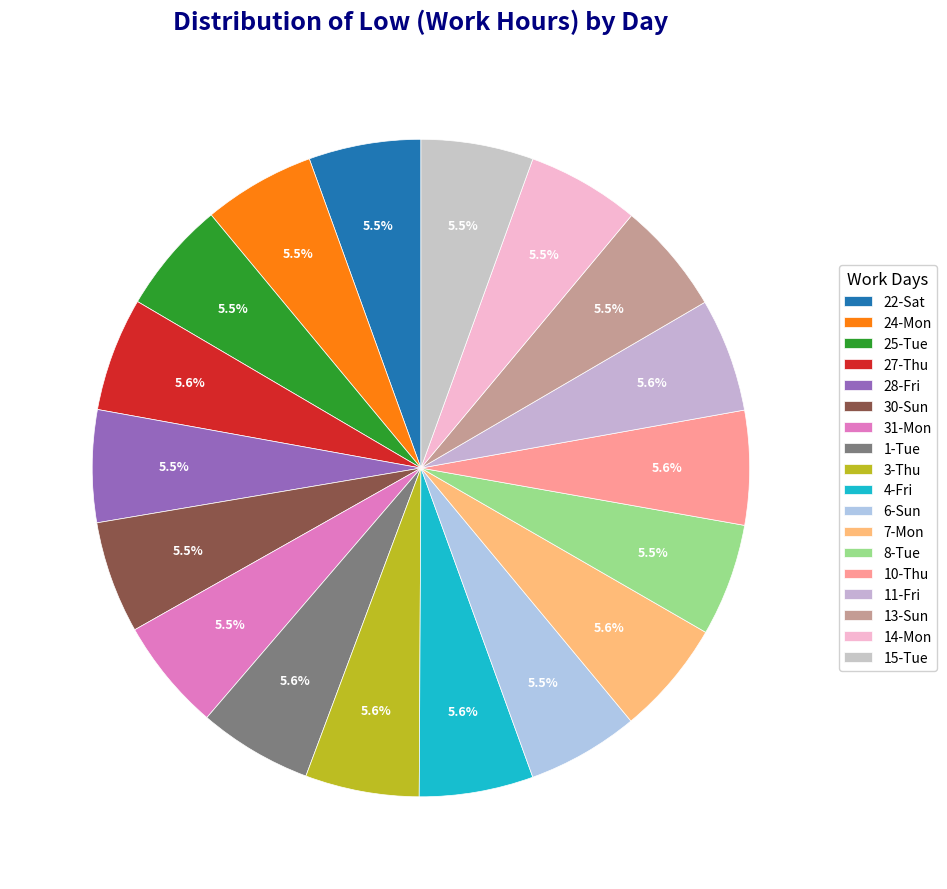

How many slices are in this pie chart?

18